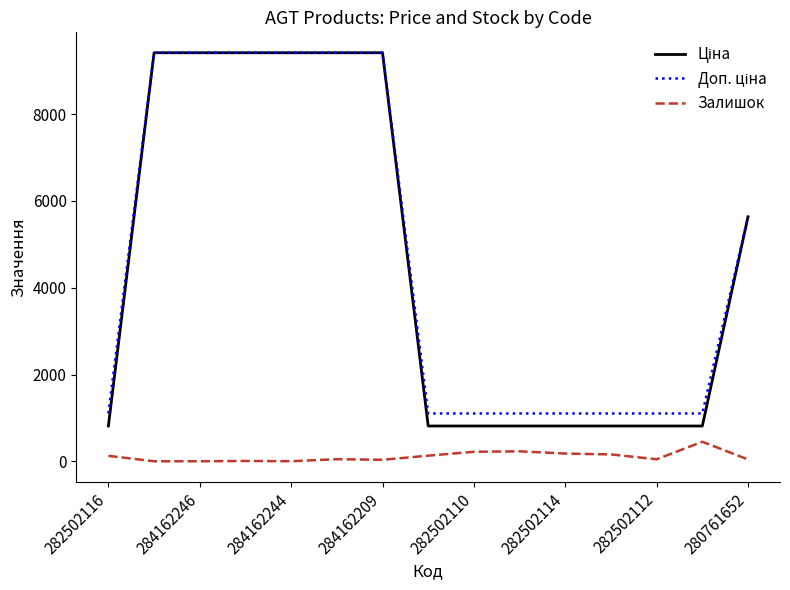

What is the maximum value shown in the chart?

9416.9